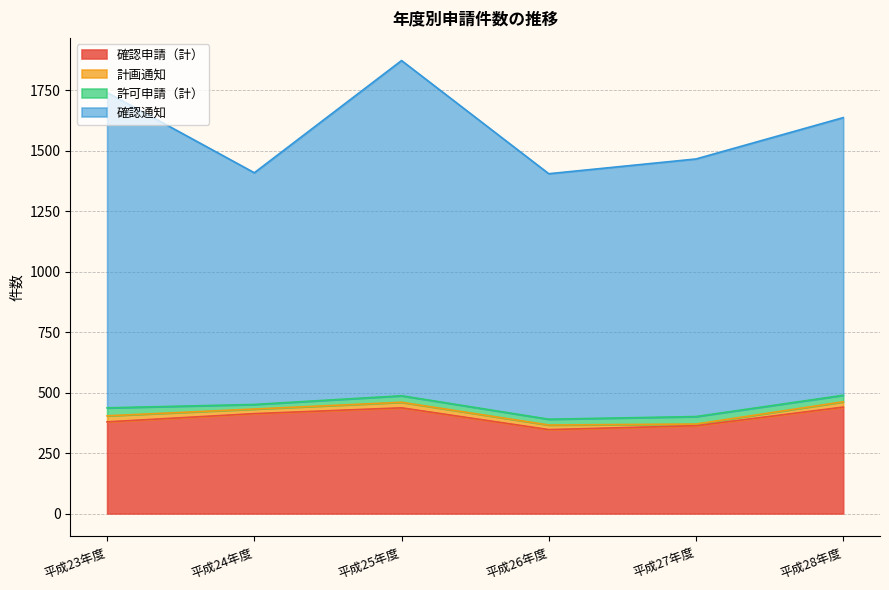

What position from the right is 平成23年度?

6